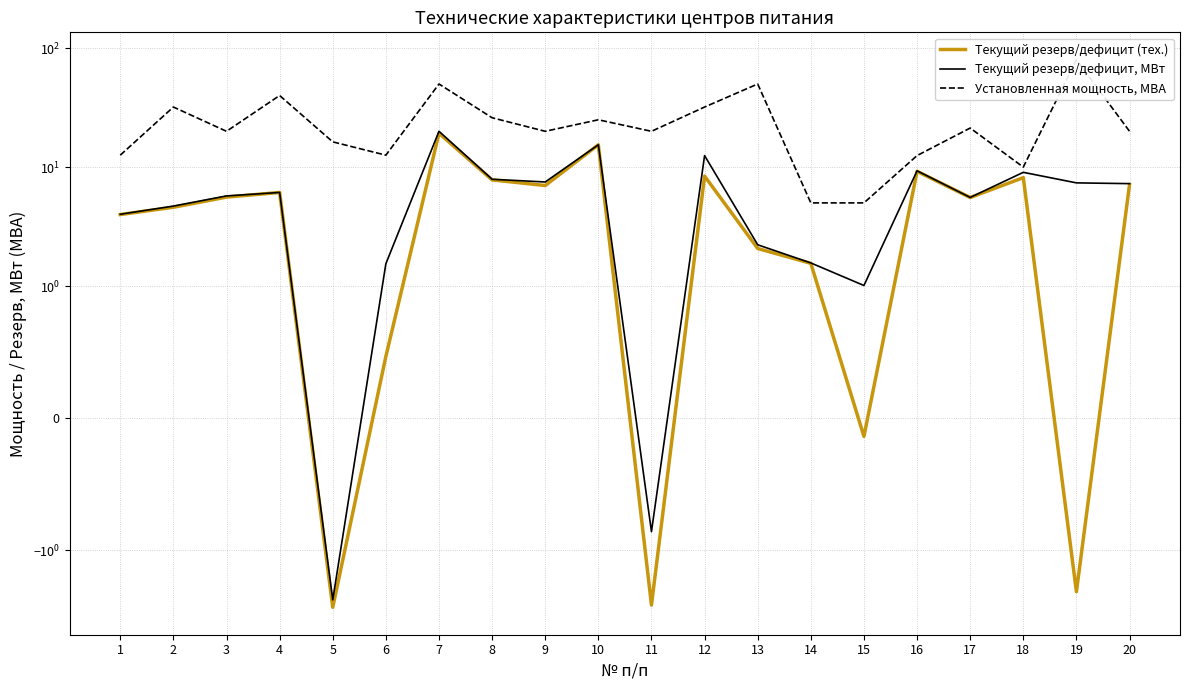

How many lines are shown in the chart?

3